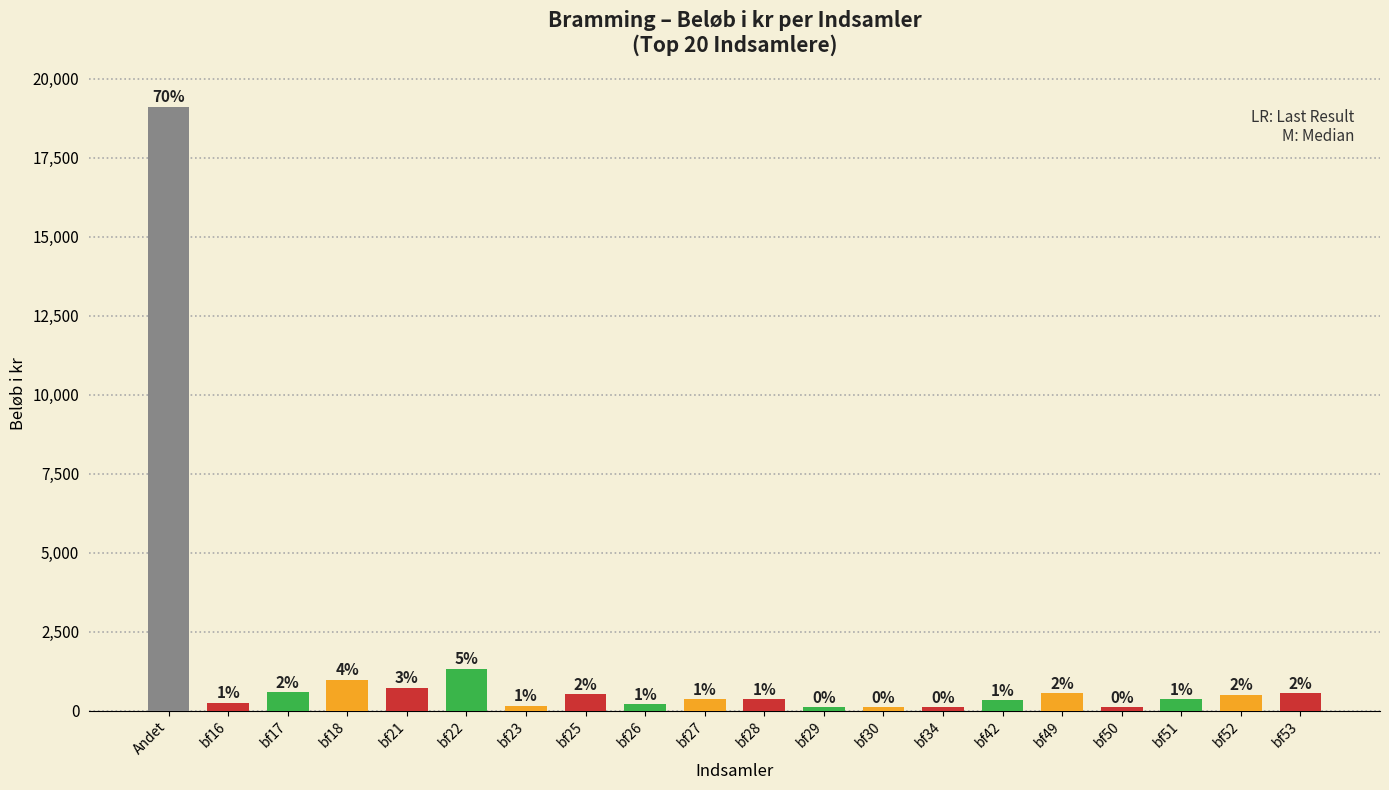

What is the minimum value shown in the chart?

100